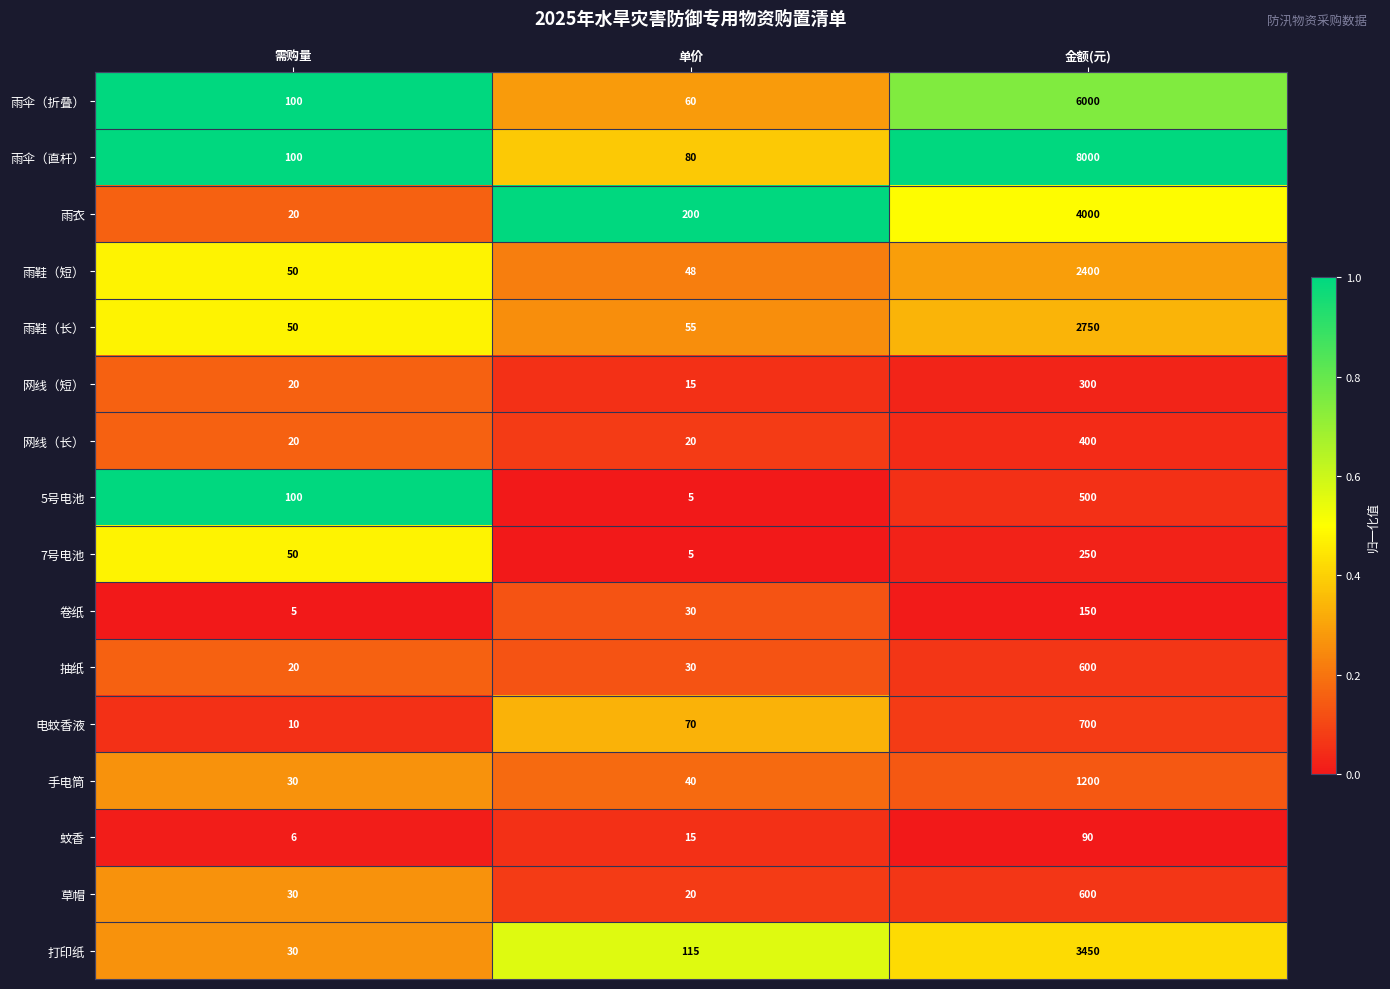

What is the sum of all 网线（长） values?

440